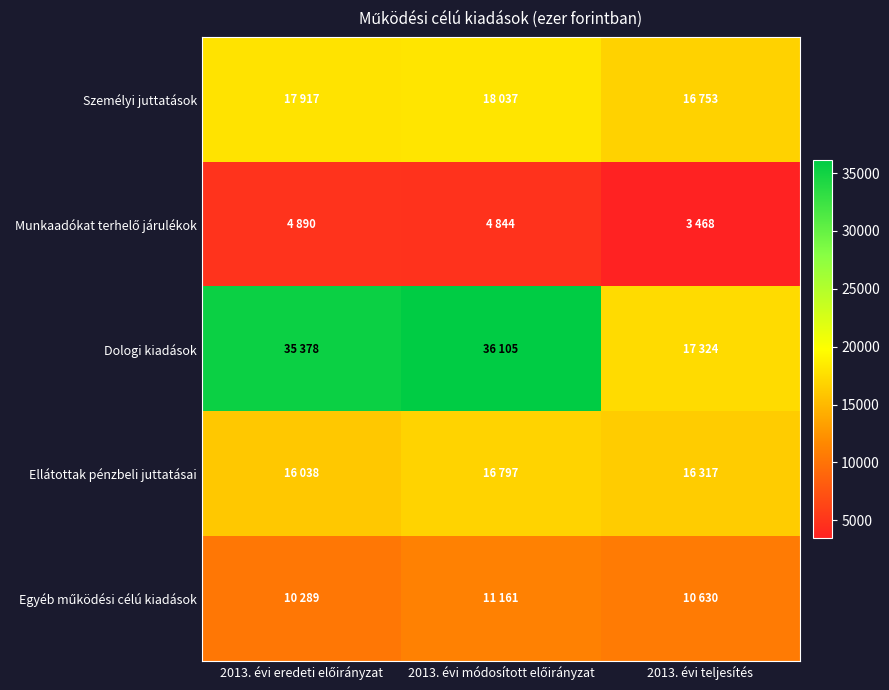

At how many categories does at least one series exceed 3560?

3